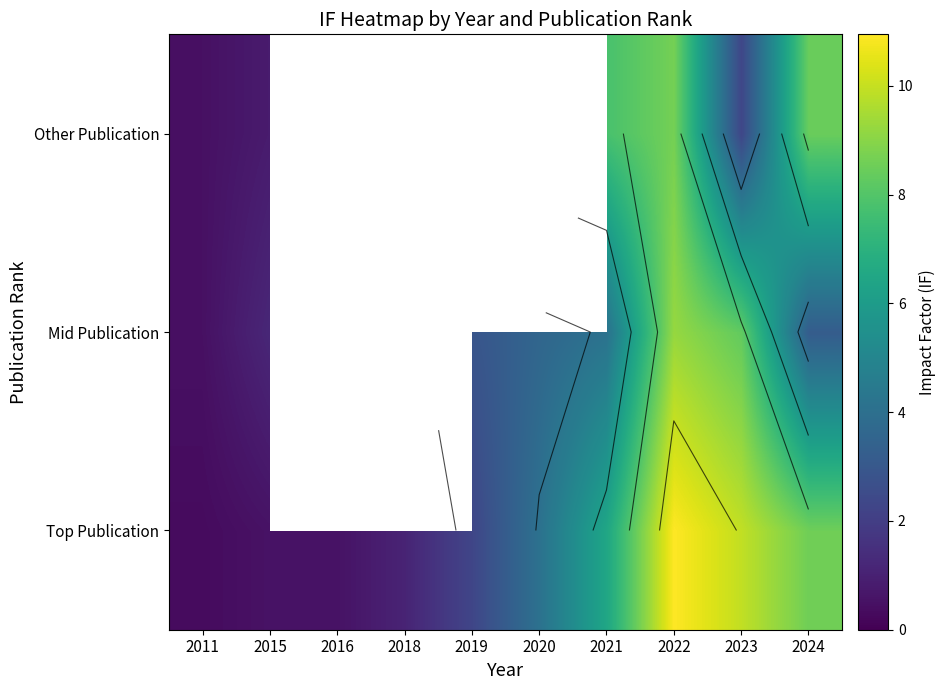

What is the maximum value for Other Publication?

8.7